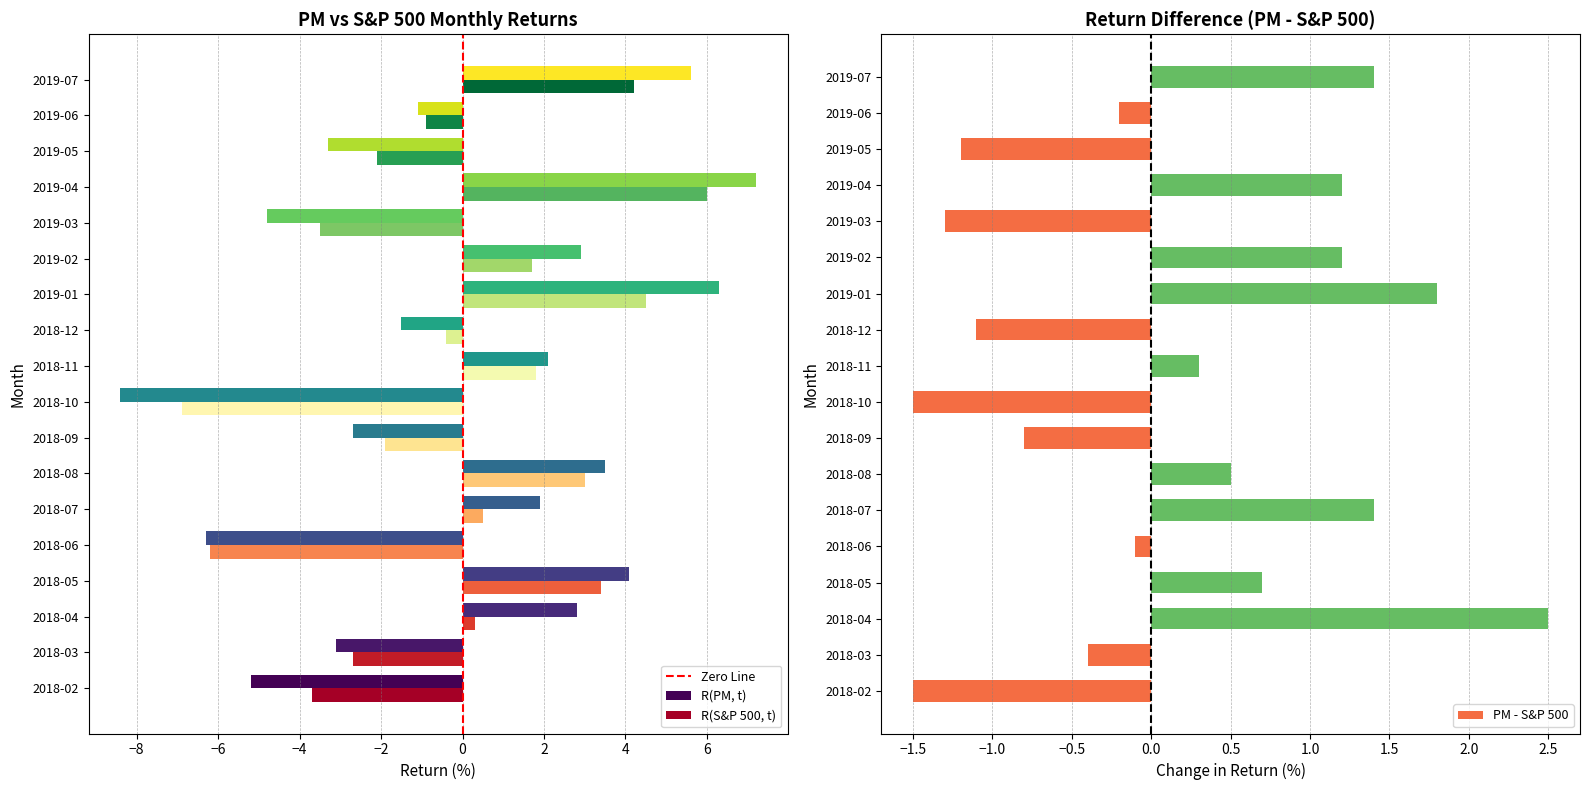

True or false: R(PM, t) has a value of -1.9 at 2018-02.

False